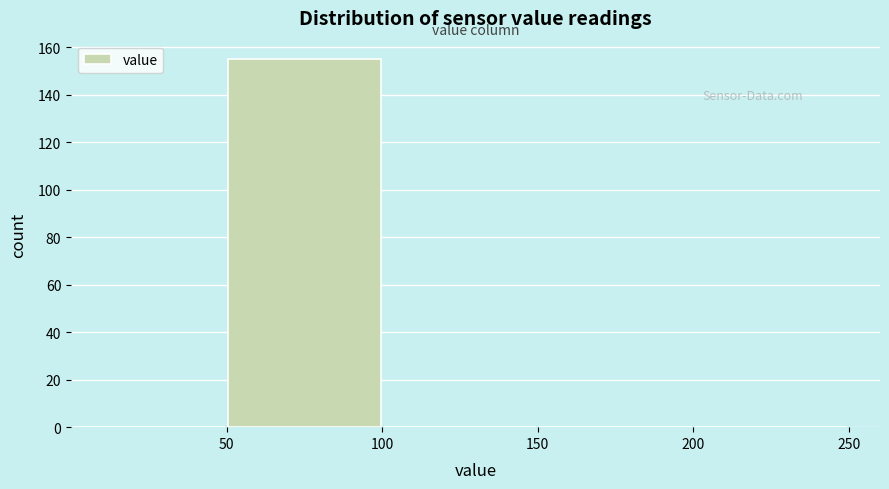

Reading left to right, list every bar in this chart as the range it spans on the x-axis followed by its height. The values are not printed on the chart, so give them approximately, as read against the axis.

0 to 50: 0
50 to 100: 156
100 to 150: 0
150 to 200: 0
200 to 250: 0